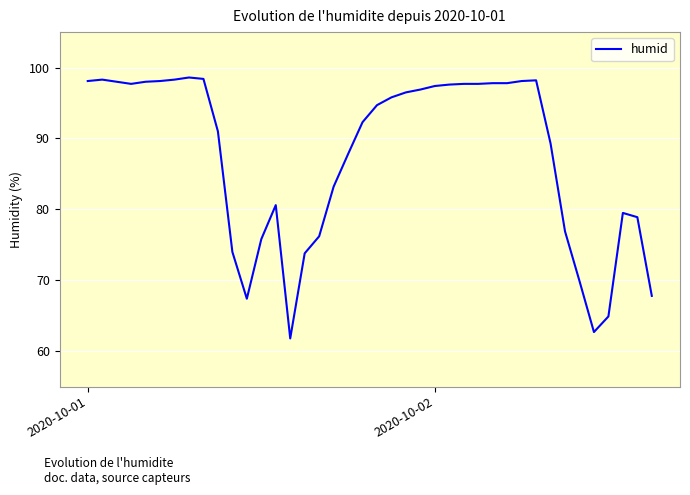

What is the difference between the maximum and minimum values?

36.8